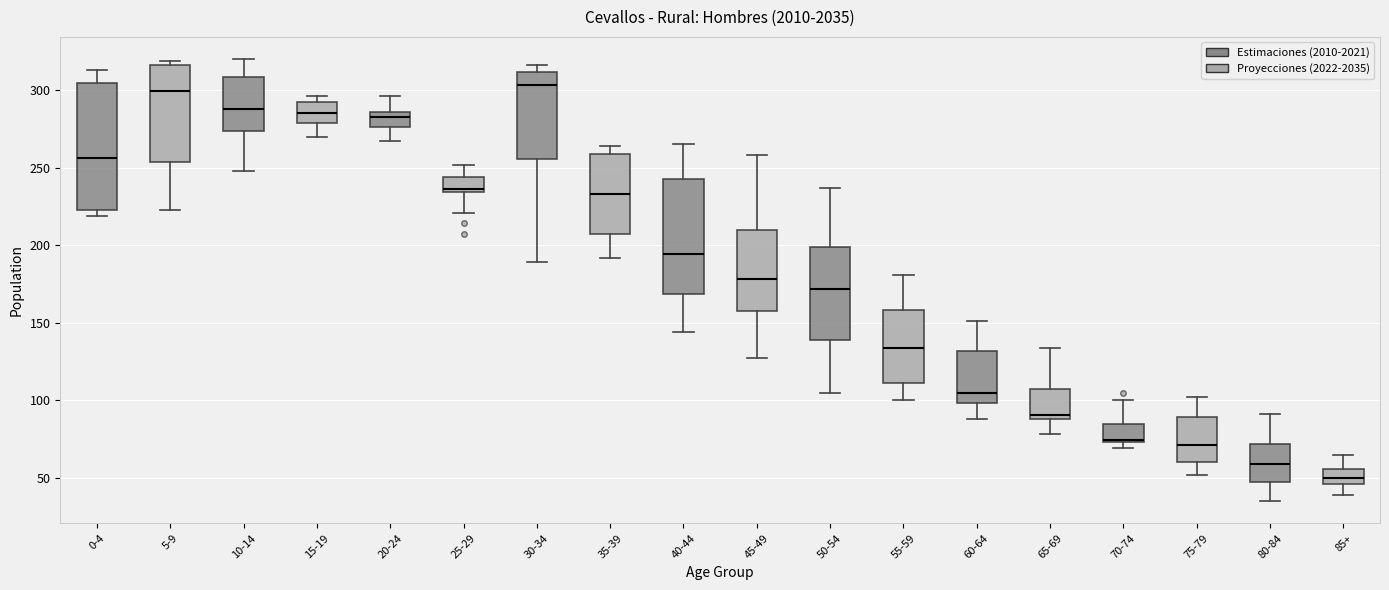

Comparing the boxes themselves (not the whiskers), which one is the tallest?

0-4